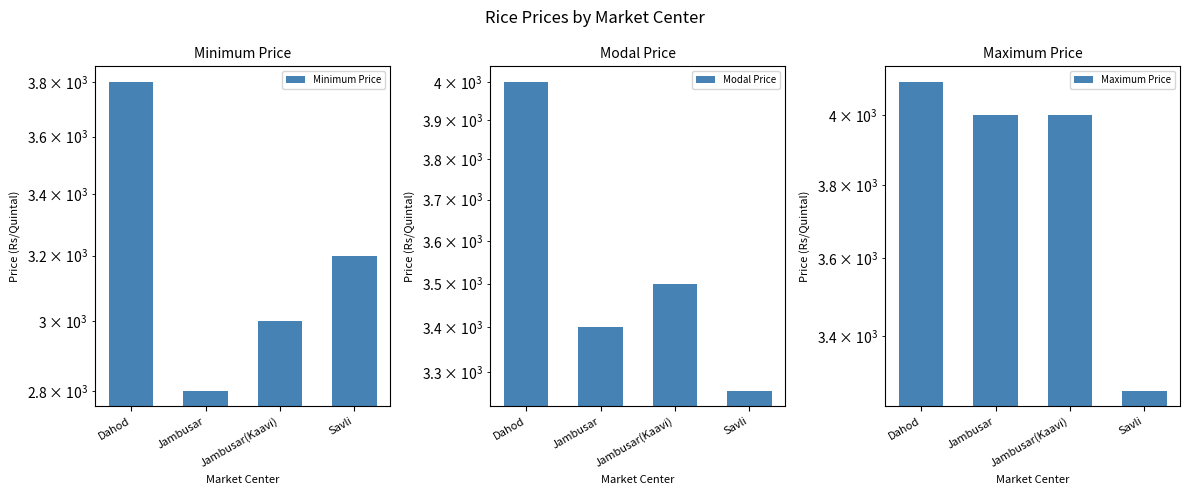

At Jambusar(Kaavi), list the series in order from smallest to largest.

Minimum Price, Modal Price, Maximum Price